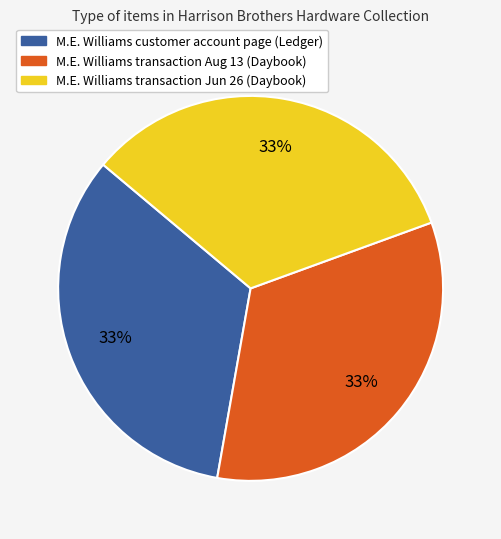

Does any single category account for the majority?

No